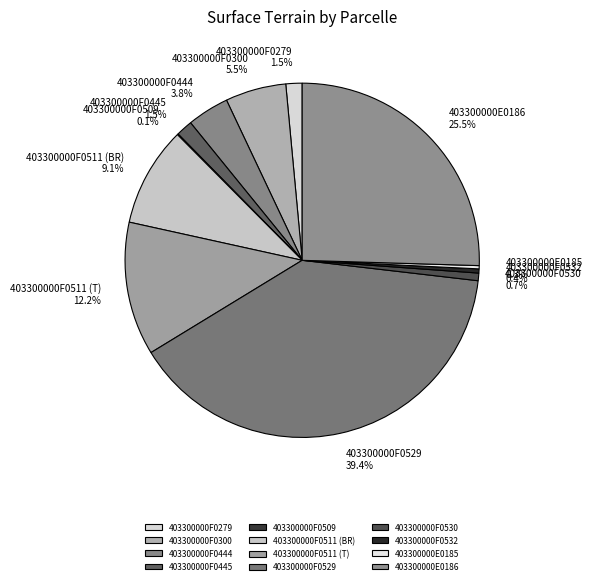

The 403300000F0511 (T) slice represents 26% of the pie. True or false?

False